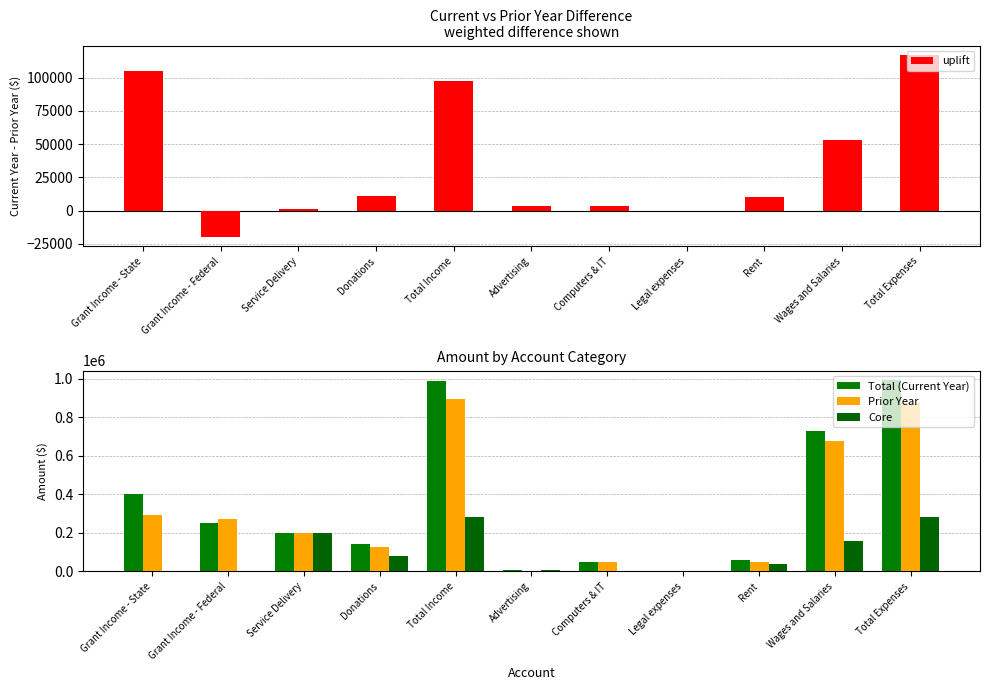

Which series changed the most between Grant Income - Federal and Rent?

Prior Year